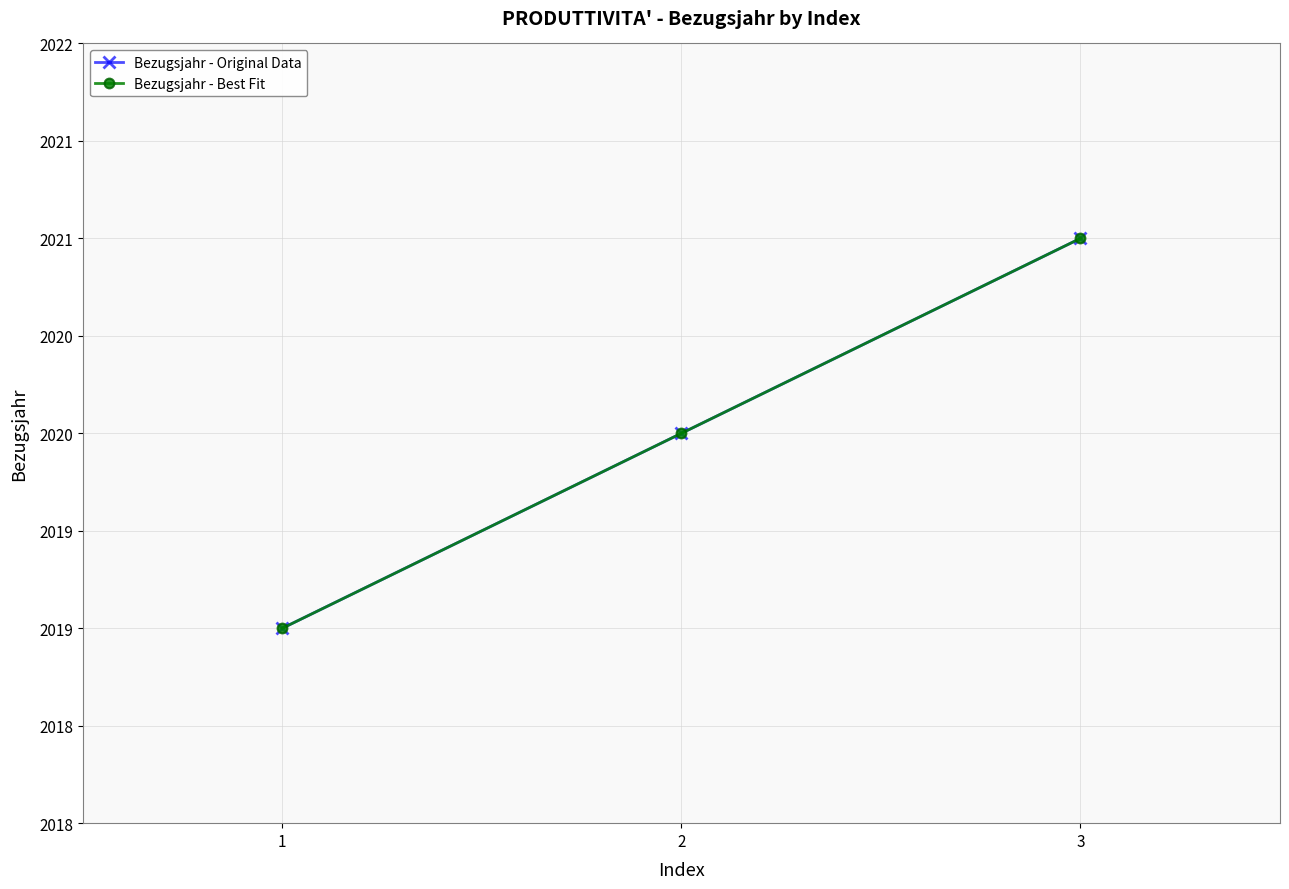

Is this an area chart (filled region under the line)?

No